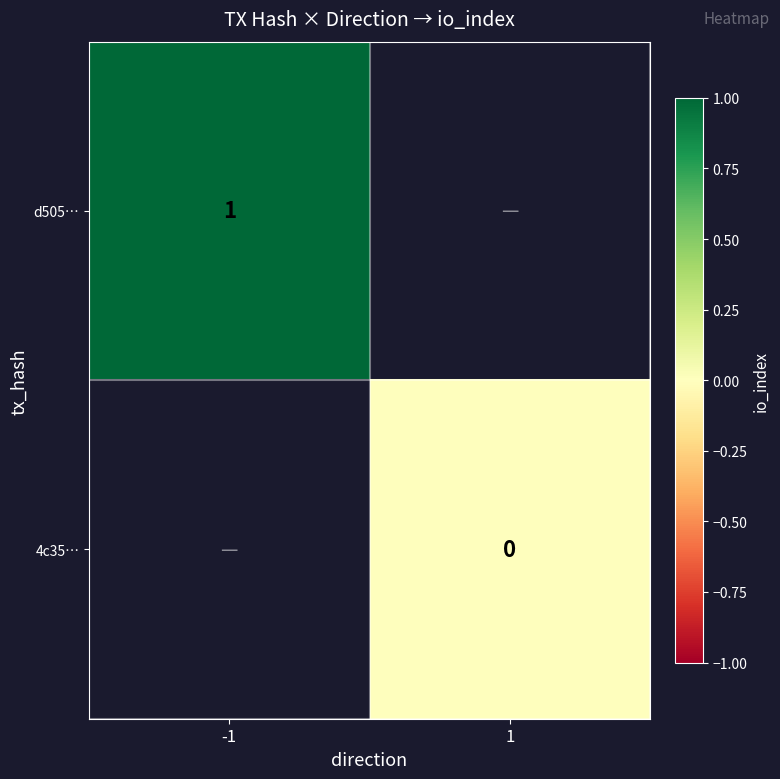

Which category has the highest value in the d505… series?

-1